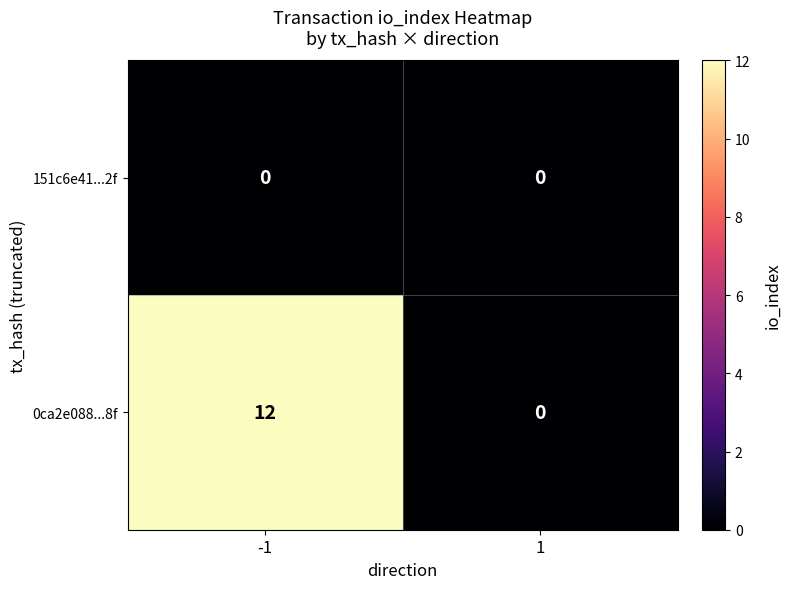

Which series has the widest spread of values?

0ca2e088...8f